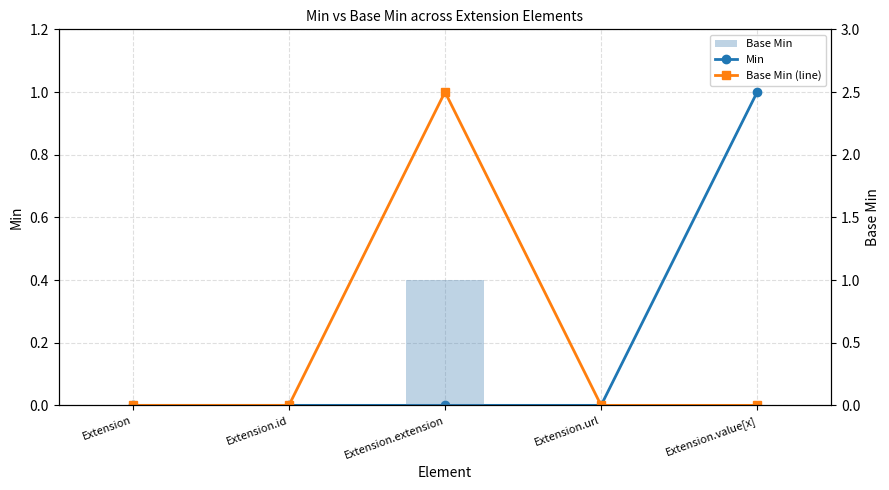

What are all the series names shown in the legend?

Min, Base Min (line), Base Min